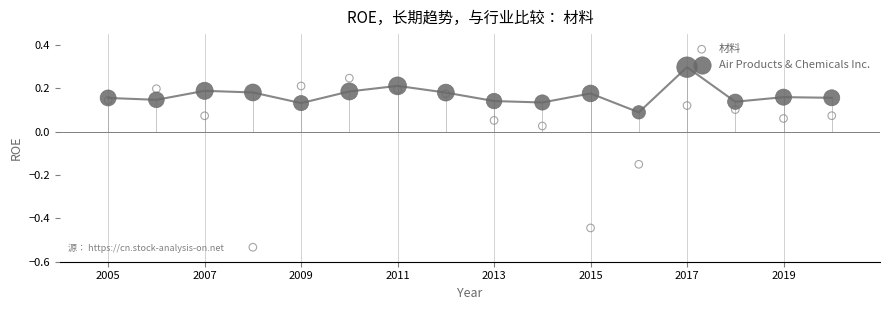

What are all the series names shown in the legend?

材料, Air Products & Chemicals Inc.